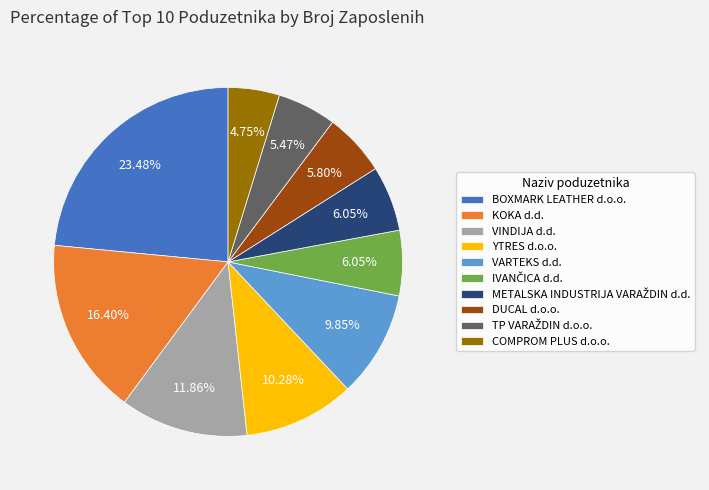

Does COMPROM PLUS d.o.o. account for over 50% of the chart?

No